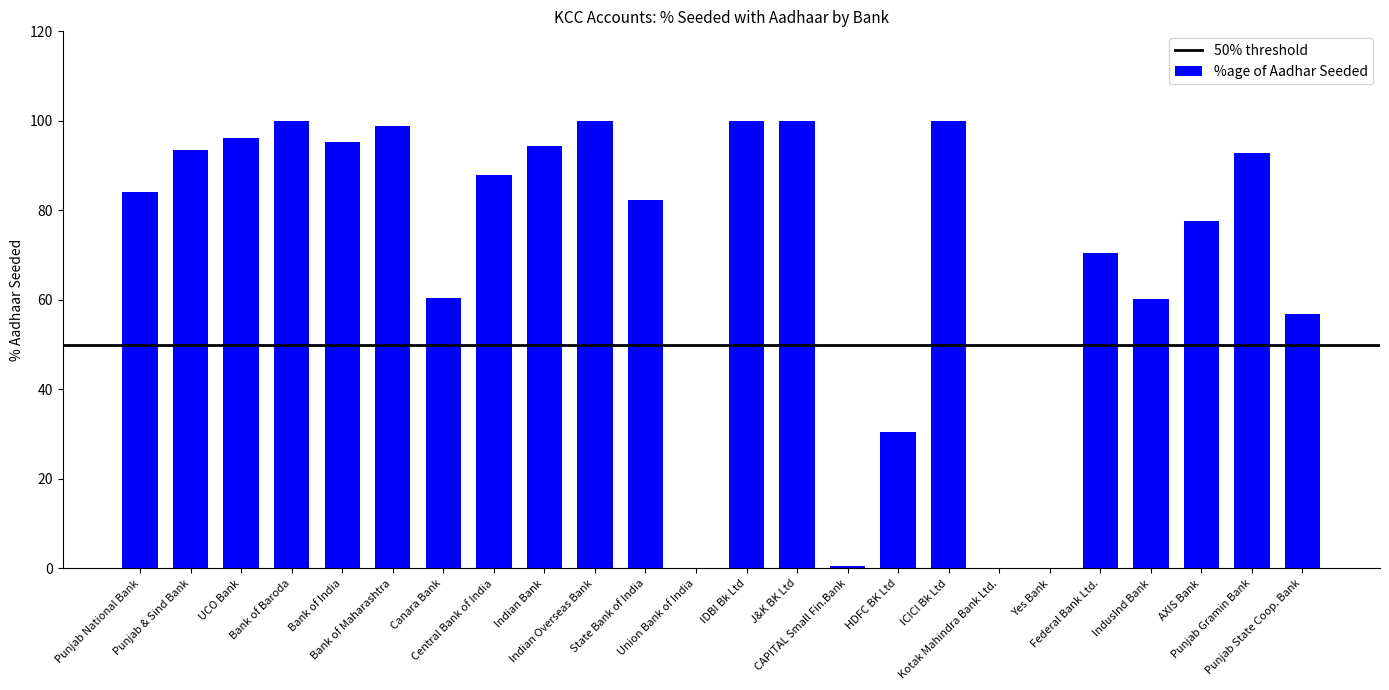

How many distinct data groups are displayed?

1